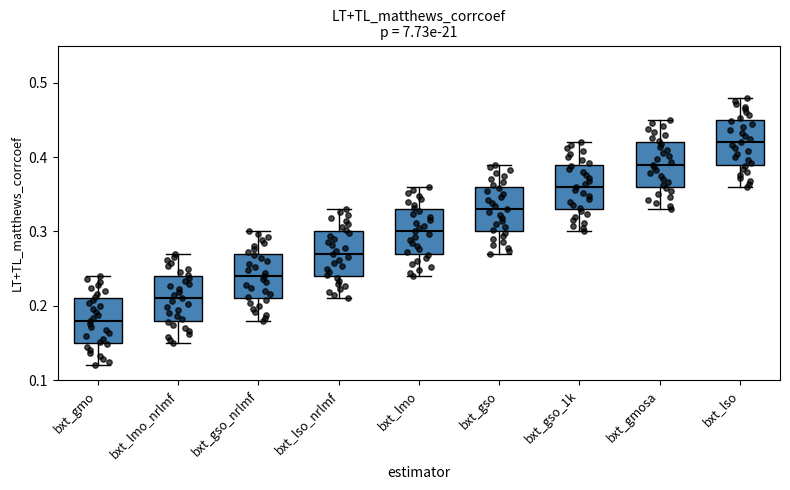

Reading left to right, read every box against the y-axis: the position of its median line, the range the box covers, and the ends of its whiskers. The values are not printed on the chart, so give them approximately, as read against the axis.

bxt_gmo: median 0.18, box 0.15 to 0.21, whiskers 0.12 to 0.24
bxt_lmo_nrlmf: median 0.21, box 0.18 to 0.24, whiskers 0.15 to 0.27
bxt_gso_nrlmf: median 0.24, box 0.21 to 0.27, whiskers 0.18 to 0.30
bxt_lso_nrlmf: median 0.27, box 0.24 to 0.30, whiskers 0.21 to 0.33
bxt_lmo: median 0.30, box 0.27 to 0.33, whiskers 0.24 to 0.36
bxt_gso: median 0.33, box 0.30 to 0.36, whiskers 0.27 to 0.39
bxt_gso_1k: median 0.36, box 0.33 to 0.39, whiskers 0.30 to 0.42
bxt_gmosa: median 0.39, box 0.36 to 0.42, whiskers 0.33 to 0.45
bxt_lso: median 0.42, box 0.39 to 0.45, whiskers 0.36 to 0.48